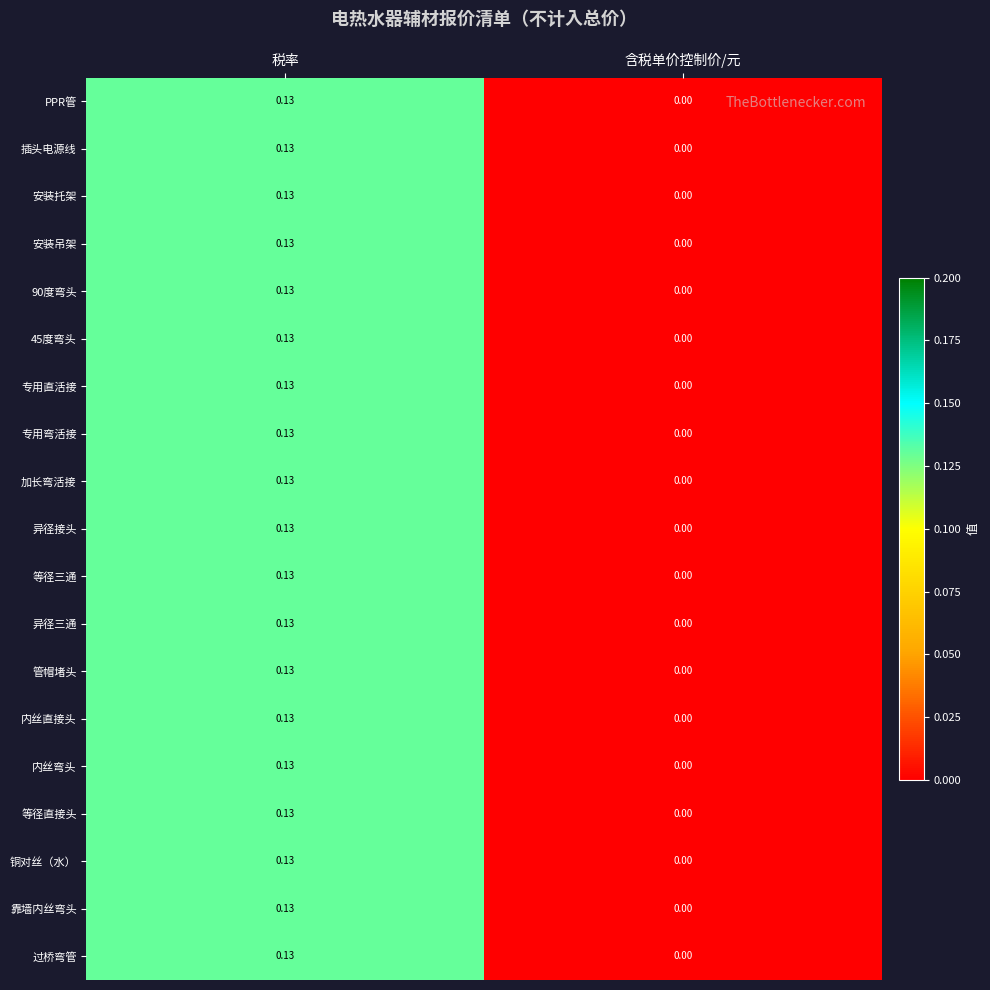

Where is PPR管 nearest to the value 0?

含税单价控制价/元